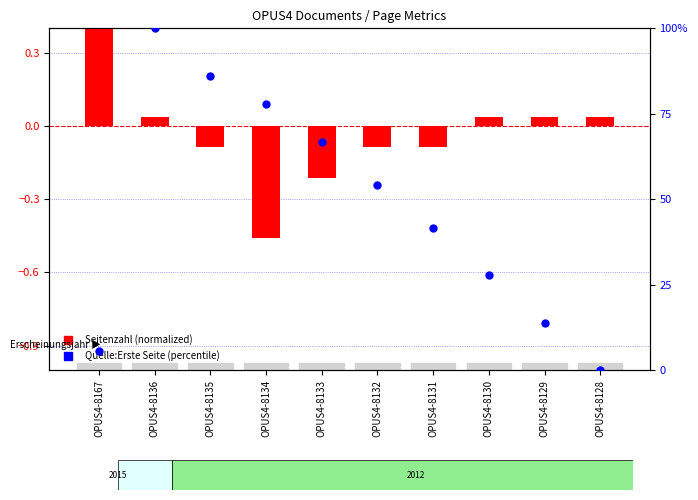

What are all the series names shown in the legend?

Seitenzahl (normalized), Quelle:Erste Seite (percentile)